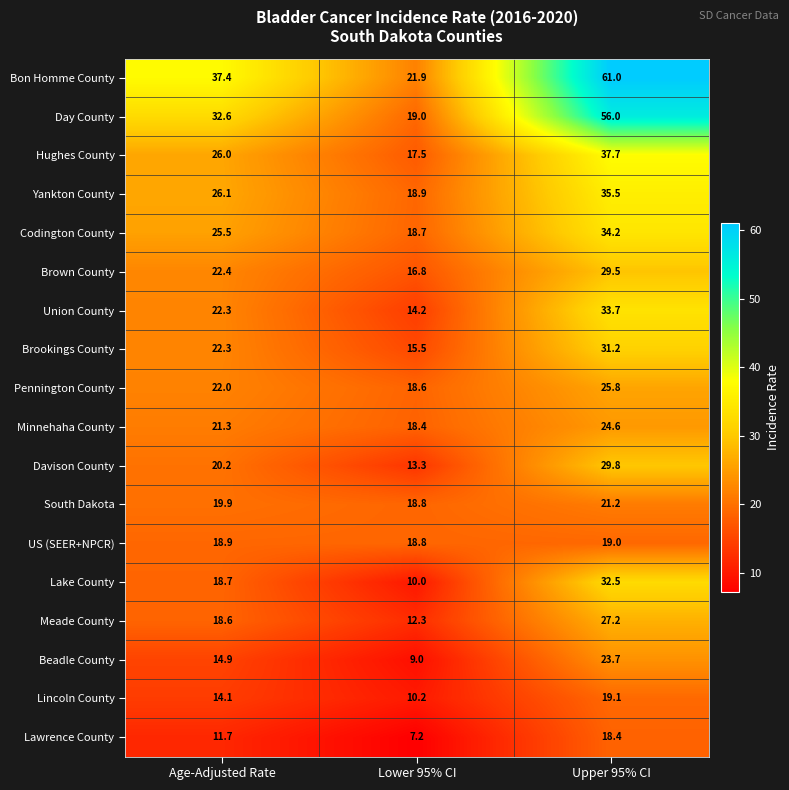

Which series has the widest spread of values?

Bon Homme County